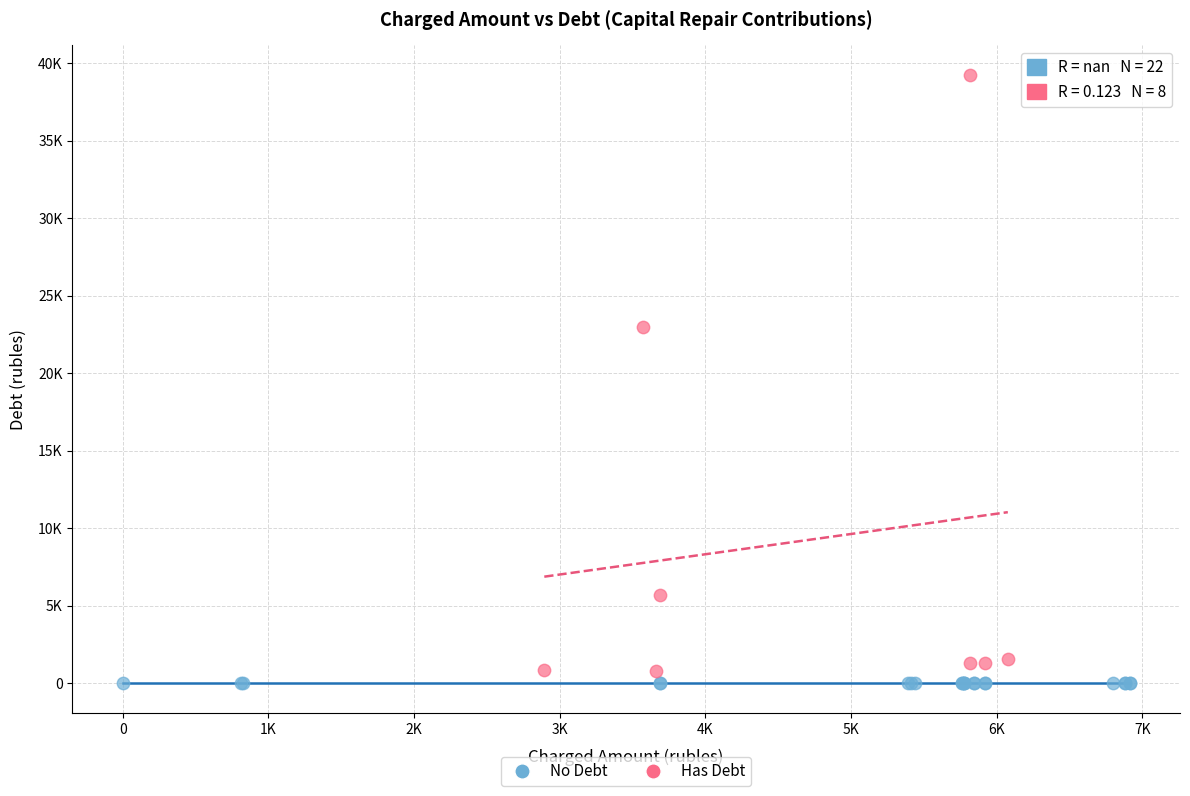

Which series contains the lowest Y value?

No Debt